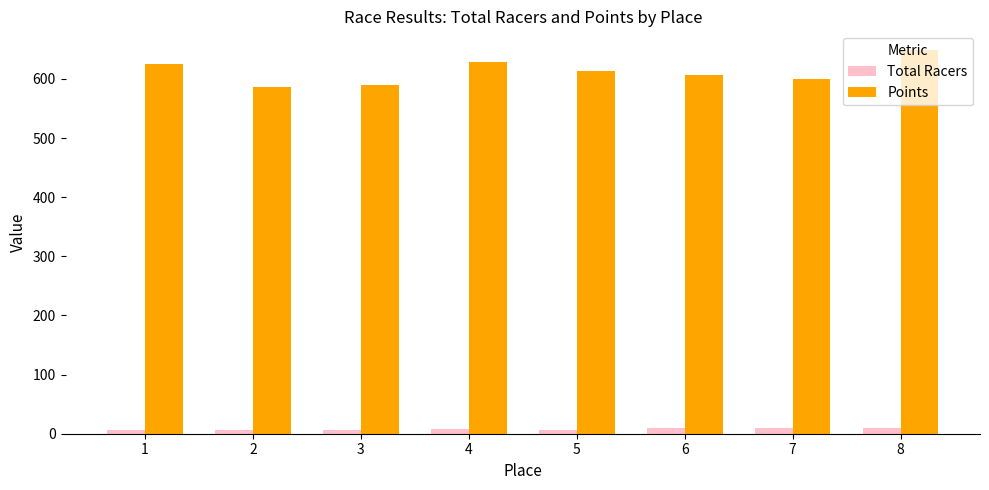

List the series in order of their overall mean, highest first.

Points, Total Racers